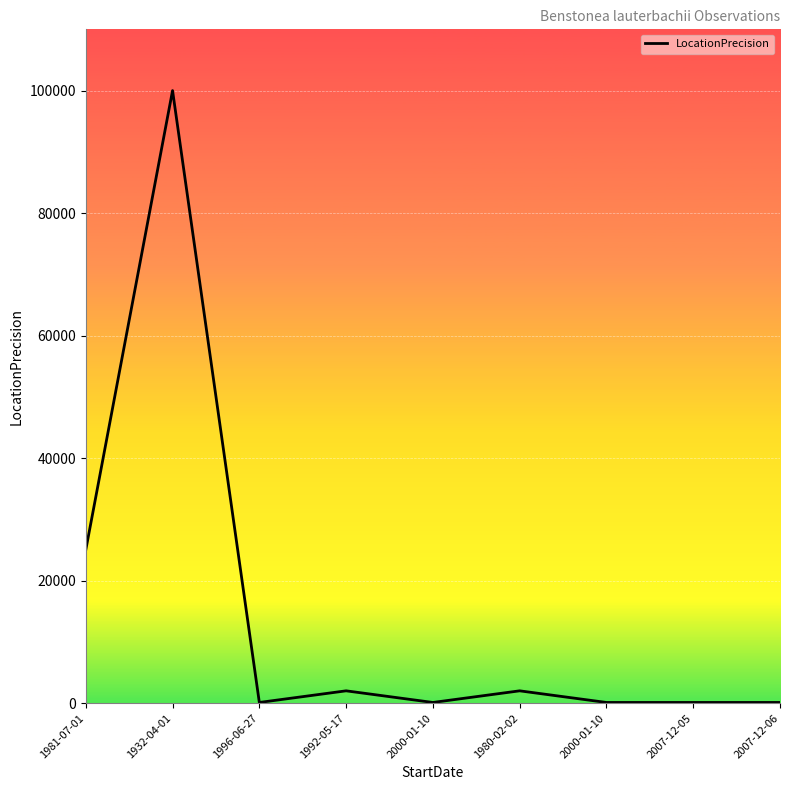

What is the change in value from 1932-04-01 to 2000-01-10?

-99900